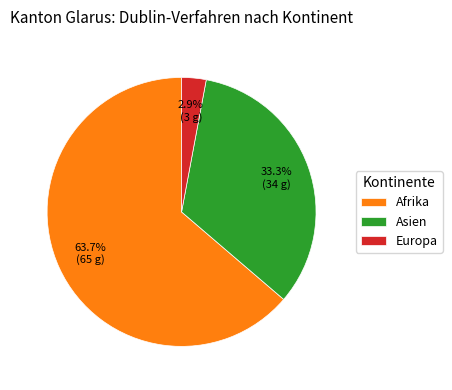

Count the number of slices in the pie.

3